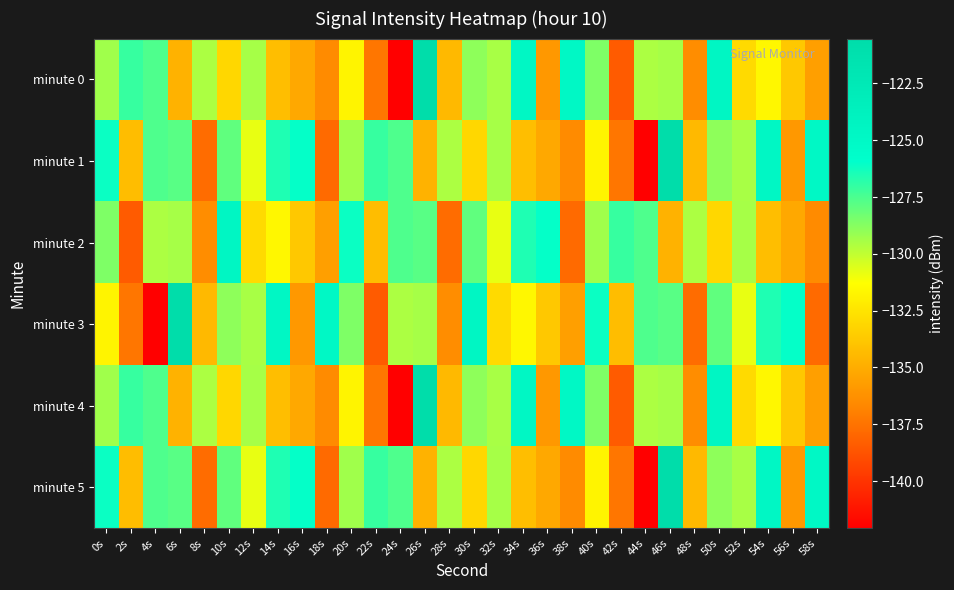

Reading right to left, what are all the values shown in this chart?

minute 0: 58s=-135.6	56s=-133.7	54s=-131.6	52s=-133.0	50s=-124.6	48s=-136.4	46s=-129.4	44s=-129.5	42s=-138.4	40s=-128.6	38s=-124.9	36s=-135.9	34s=-124.7	32s=-129.5	30s=-128.9	28s=-134.4	26s=-120.5	24s=-142.1	22s=-137.4	20s=-131.8	18s=-136.6	16s=-135.2	14s=-134.2	12s=-129.4	10s=-133.1	8s=-129.6	6s=-134.8	4s=-127.6	2s=-127.1	0s=-129.3
minute 1: 58s=-124.9	56s=-135.9	54s=-124.7	52s=-129.5	50s=-128.9	48s=-134.4	46s=-120.5	44s=-142.1	42s=-137.4	40s=-131.8	38s=-136.6	36s=-135.2	34s=-134.2	32s=-129.4	30s=-133.1	28s=-129.6	26s=-134.8	24s=-127.6	22s=-127.1	20s=-129.3	18s=-137.8	16s=-126.0	14s=-126.6	12s=-130.8	10s=-128.0	8s=-137.8	6s=-127.8	4s=-127.6	2s=-134.2	0s=-126.1
minute 2: 58s=-136.6	56s=-135.2	54s=-134.2	52s=-129.4	50s=-133.1	48s=-129.6	46s=-134.8	44s=-127.6	42s=-127.1	40s=-129.3	38s=-137.8	36s=-126.0	34s=-126.6	32s=-130.8	30s=-128.0	28s=-137.8	26s=-127.8	24s=-127.6	22s=-134.2	20s=-126.1	18s=-135.6	16s=-133.7	14s=-131.6	12s=-133.0	10s=-124.6	8s=-136.4	6s=-129.4	4s=-129.5	2s=-138.4	0s=-128.6
minute 3: 58s=-137.8	56s=-126.0	54s=-126.6	52s=-130.8	50s=-128.0	48s=-137.8	46s=-127.8	44s=-127.6	42s=-134.2	40s=-126.1	38s=-135.6	36s=-133.7	34s=-131.6	32s=-133.0	30s=-124.6	28s=-136.4	26s=-129.4	24s=-129.5	22s=-138.4	20s=-128.6	18s=-124.9	16s=-135.9	14s=-124.7	12s=-129.5	10s=-128.9	8s=-134.4	6s=-120.5	4s=-142.1	2s=-137.4	0s=-131.8
minute 4: 58s=-135.6	56s=-133.7	54s=-131.6	52s=-133.0	50s=-124.6	48s=-136.4	46s=-129.4	44s=-129.5	42s=-138.4	40s=-128.6	38s=-124.9	36s=-135.9	34s=-124.7	32s=-129.5	30s=-128.9	28s=-134.4	26s=-120.5	24s=-142.1	22s=-137.4	20s=-131.8	18s=-136.6	16s=-135.2	14s=-134.2	12s=-129.4	10s=-133.1	8s=-129.6	6s=-134.8	4s=-127.6	2s=-127.1	0s=-129.3
minute 5: 58s=-124.9	56s=-135.9	54s=-124.7	52s=-129.5	50s=-128.9	48s=-134.4	46s=-120.5	44s=-142.1	42s=-137.4	40s=-131.8	38s=-136.6	36s=-135.2	34s=-134.2	32s=-129.4	30s=-133.1	28s=-129.6	26s=-134.8	24s=-127.6	22s=-127.1	20s=-129.3	18s=-137.8	16s=-126.0	14s=-126.6	12s=-130.8	10s=-128.0	8s=-137.8	6s=-127.8	4s=-127.6	2s=-134.2	0s=-126.1